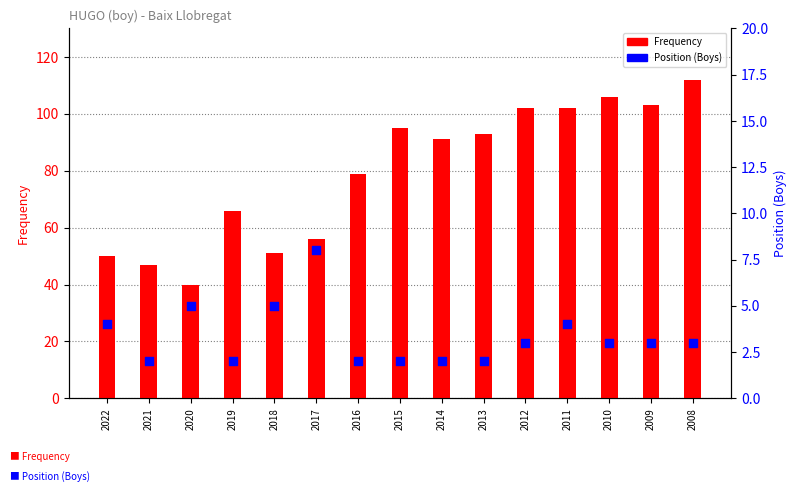

Which series has the largest total across all categories?

Frequency